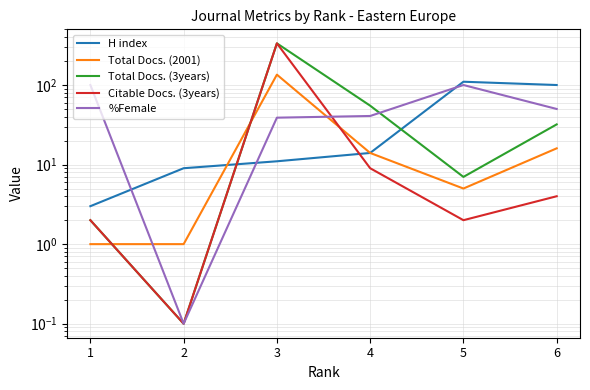

What are all the series names shown in the legend?

H index, Total Docs. (2001), Total Docs. (3years), Citable Docs. (3years), %Female